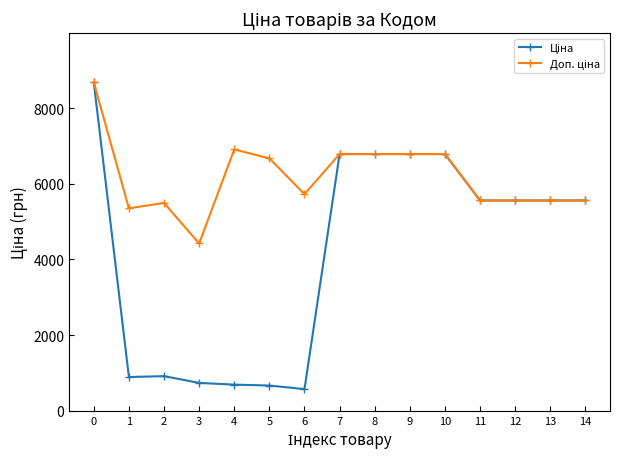

What is the total value across all series at 5?

7341.0